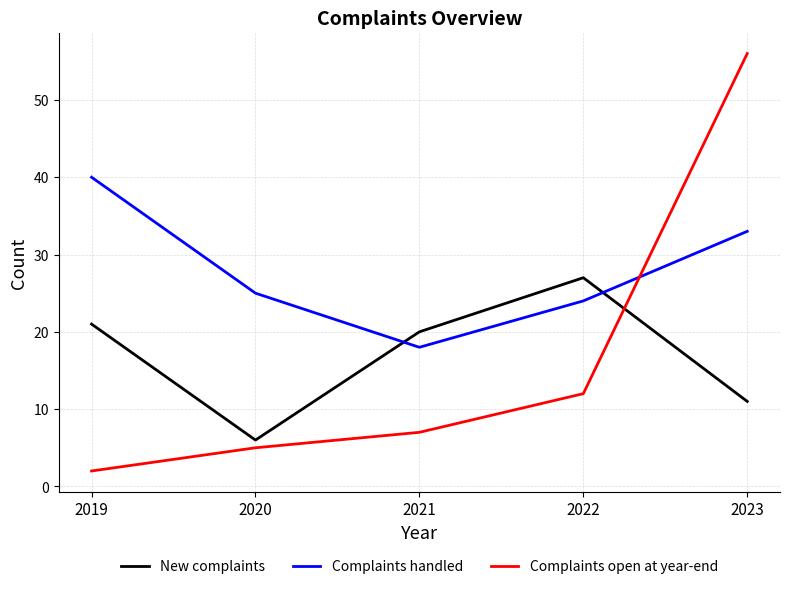

Rank the series at 2023 from highest to lowest value.

Complaints open at year-end, Complaints handled, New complaints